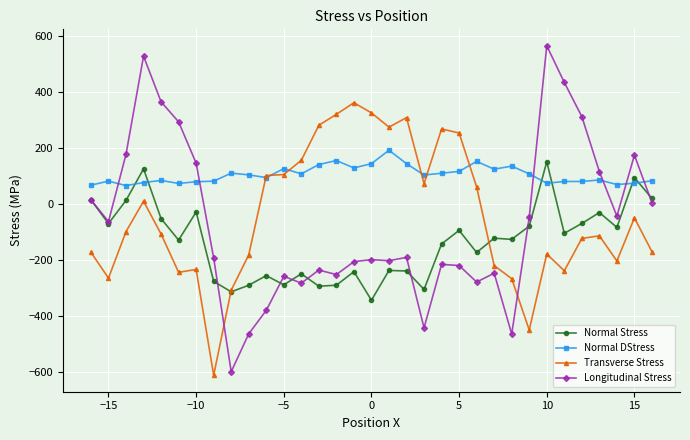

How many intersections are there between Longitudinal Stress and Transverse Stress?

2